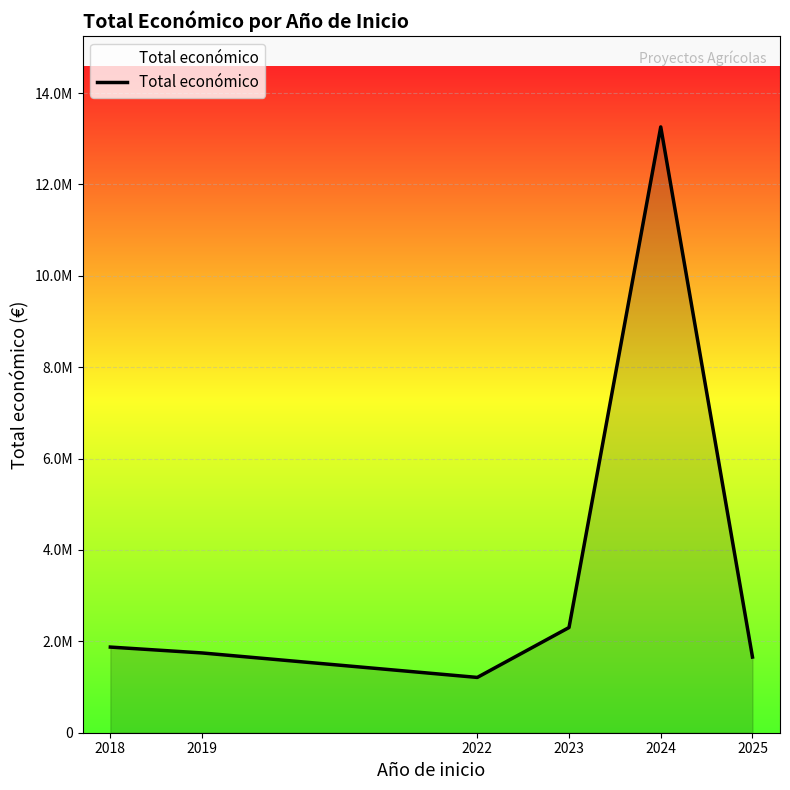

Is this an area chart (filled region under the line)?

Yes